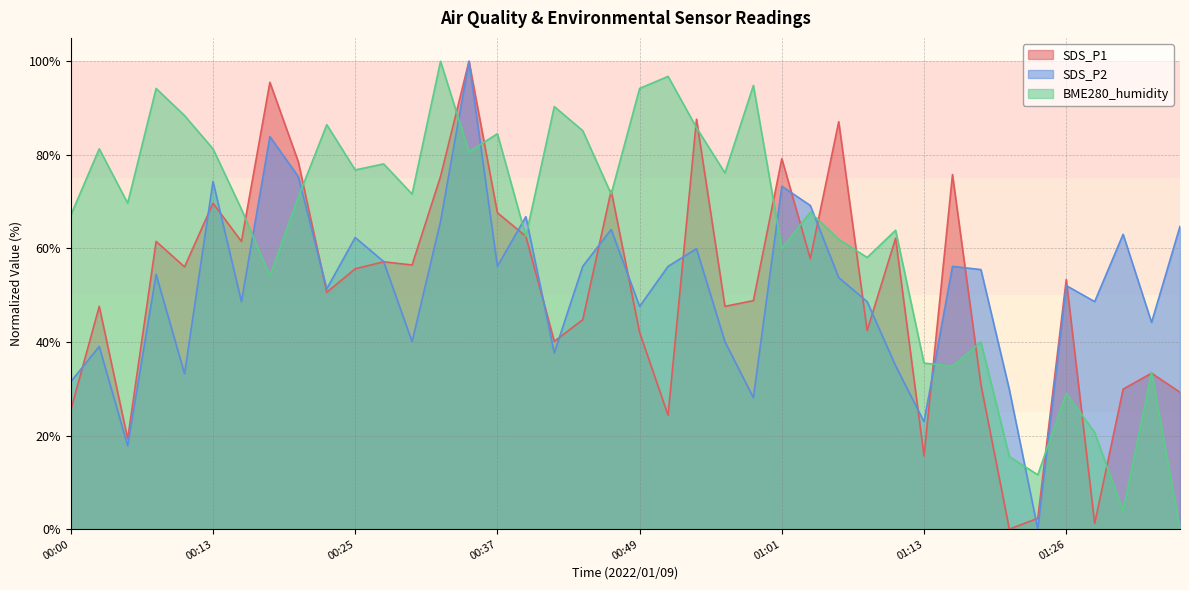

True or false: SDS_P1 has more than 2 points higher than both neighbors.

True